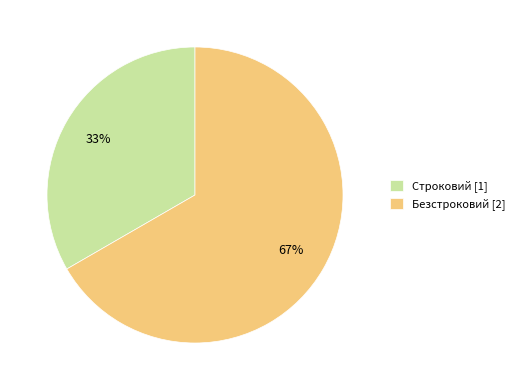

To the nearest percent, what is the combined percentage of Строковий and Безстроковий?

100%